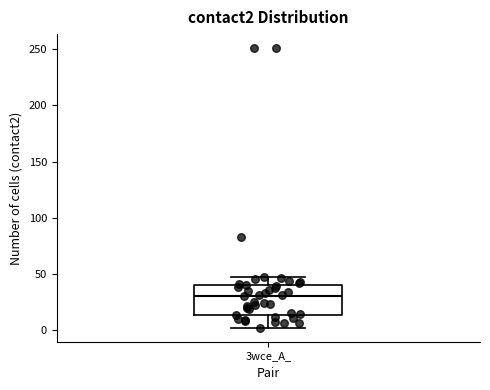

Read this box plot against the y-axis: the position of the median line, the range covered by the box, and the ends of both whiskers. The values are not printed on the chart, so give them approximately, as read against the axis.

median 30, box 15 to 40, whiskers 0 to 45